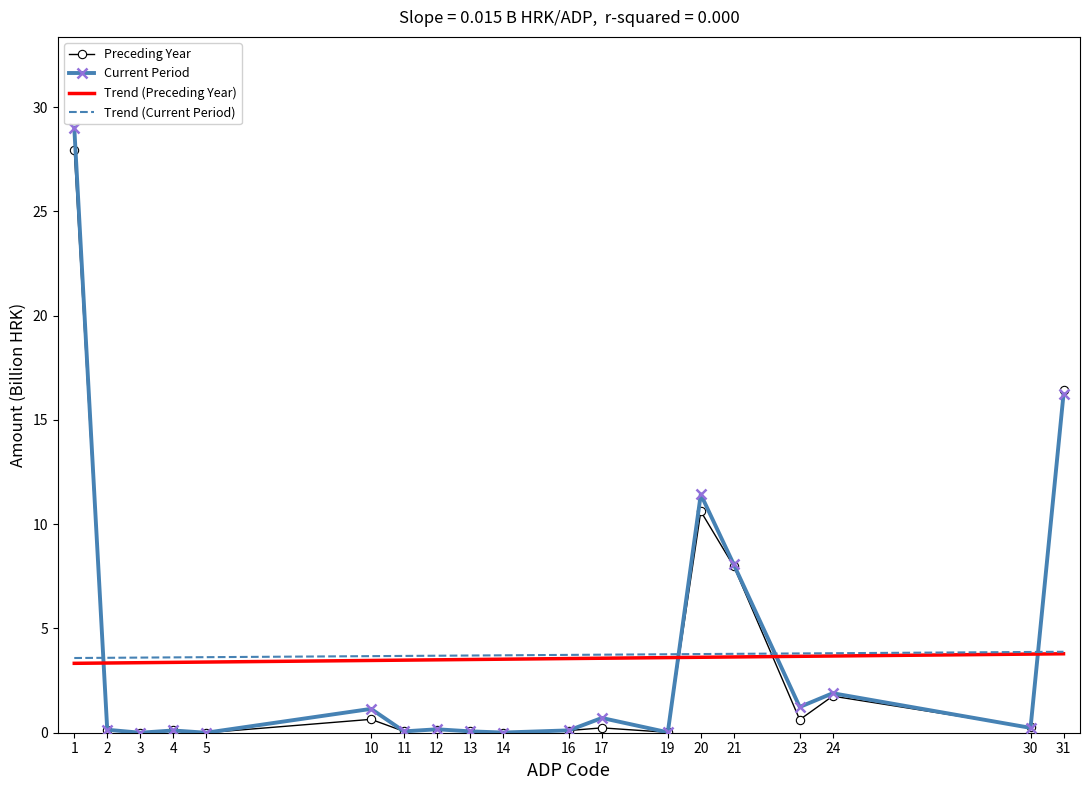

What are all the series names shown in the legend?

Preceding Year, Current Period, Trend (Preceding Year), Trend (Current Period)